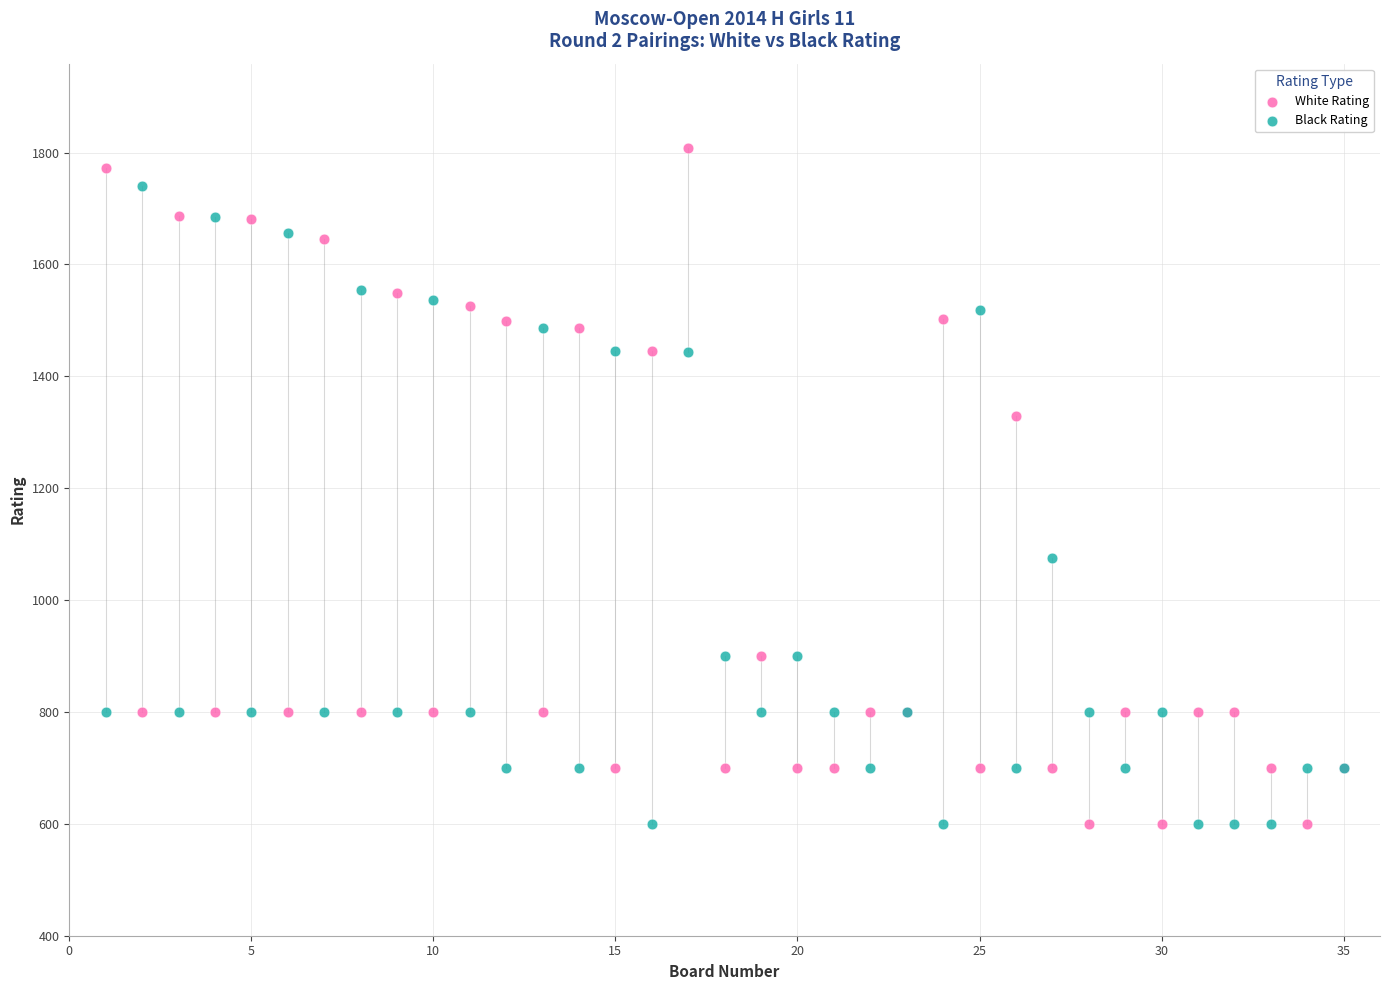

In the Black Rating series, what Y value is closest to 1170?

1075